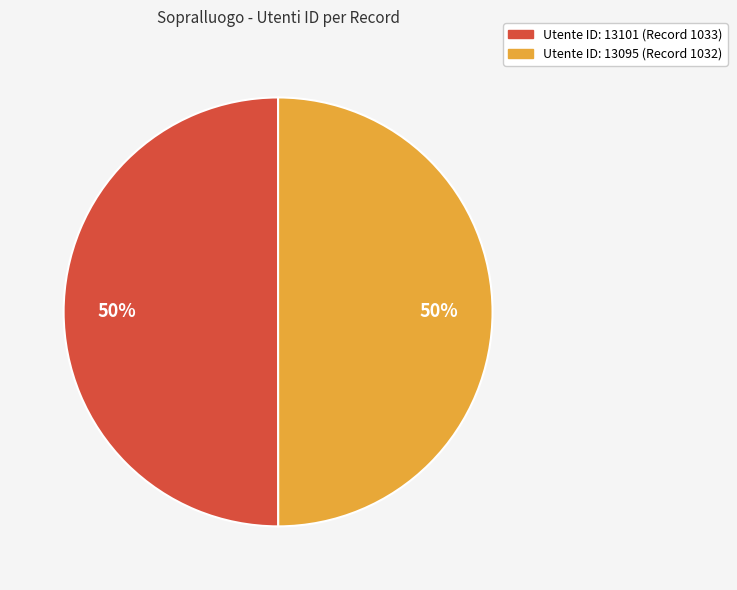

To the nearest percent, what is the average slice percentage?

50%